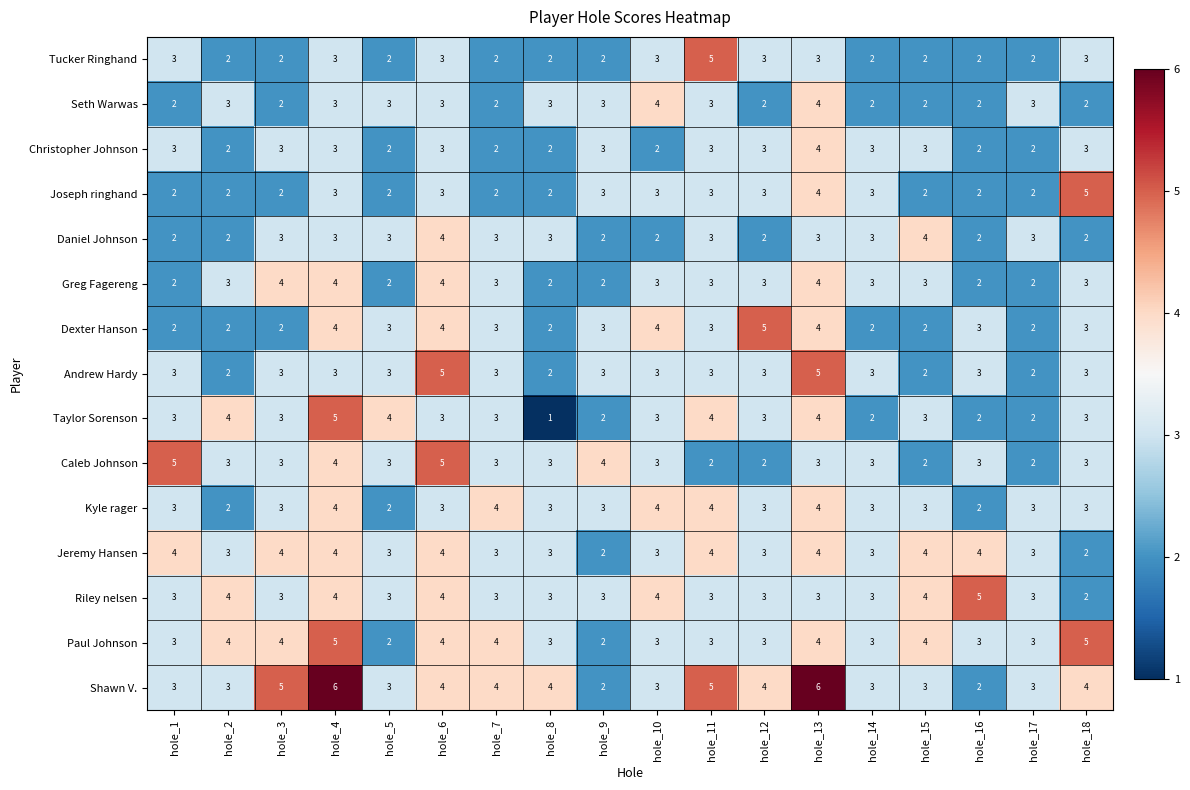

What is the highest value of the Christopher Johnson series?

4